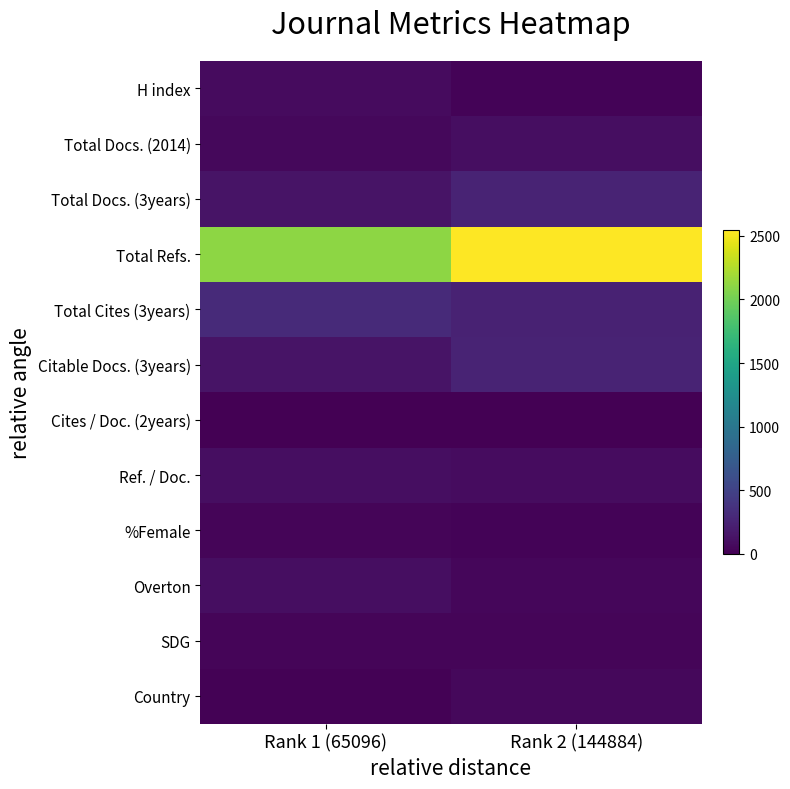

Count the number of categories in the chart.

2